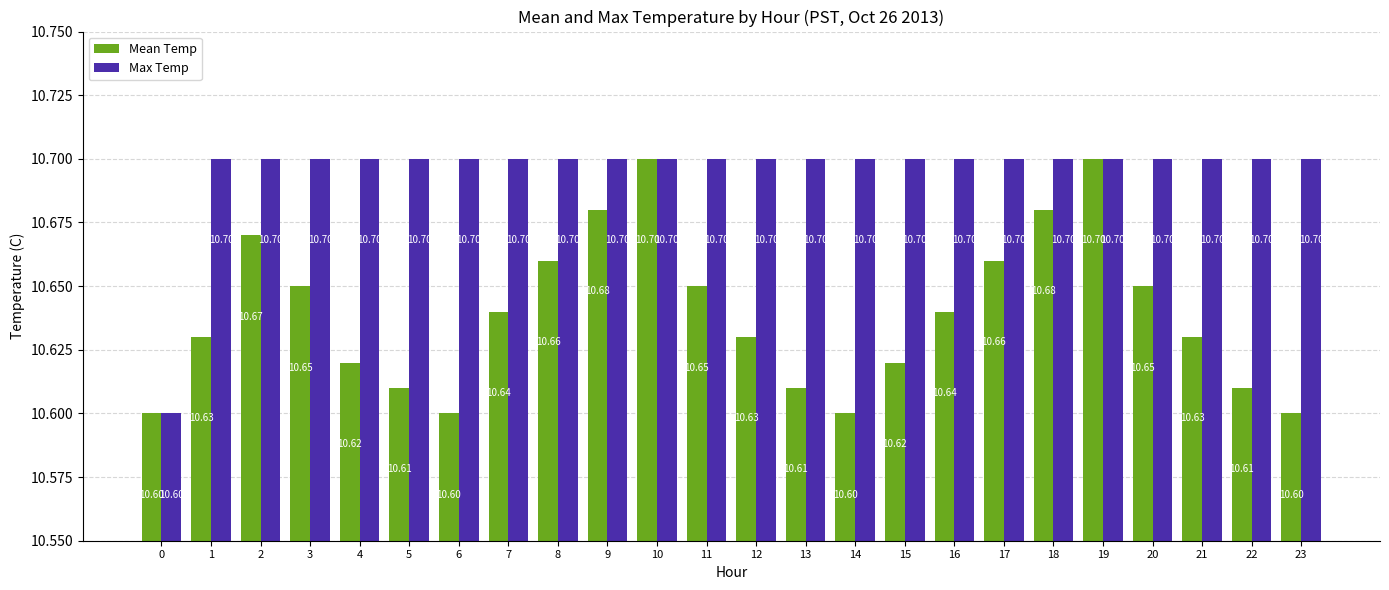

At how many categories does at least one series exceed 10?

24